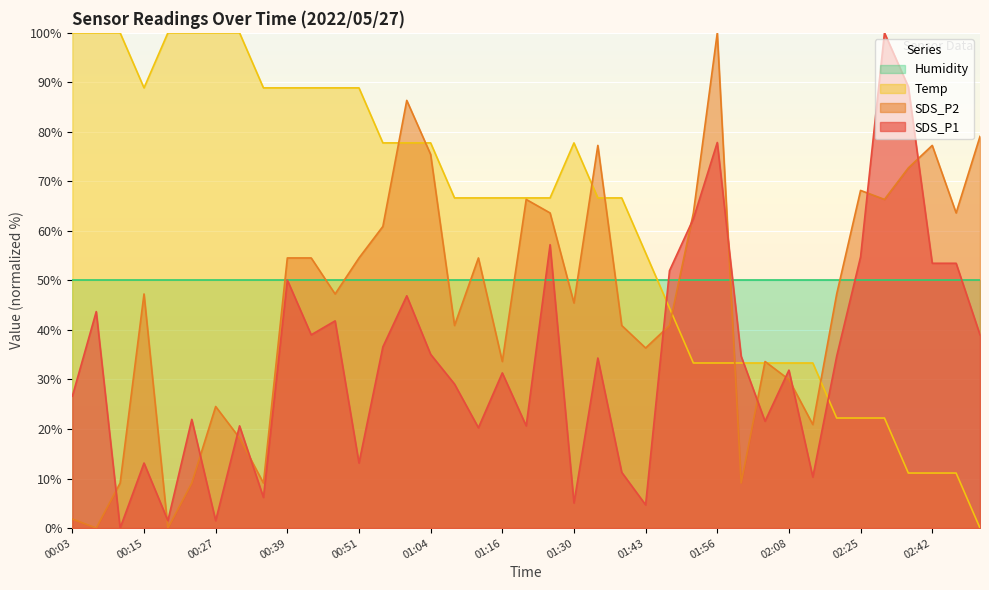

What is the average value of the SDS_P2 series?

45.8